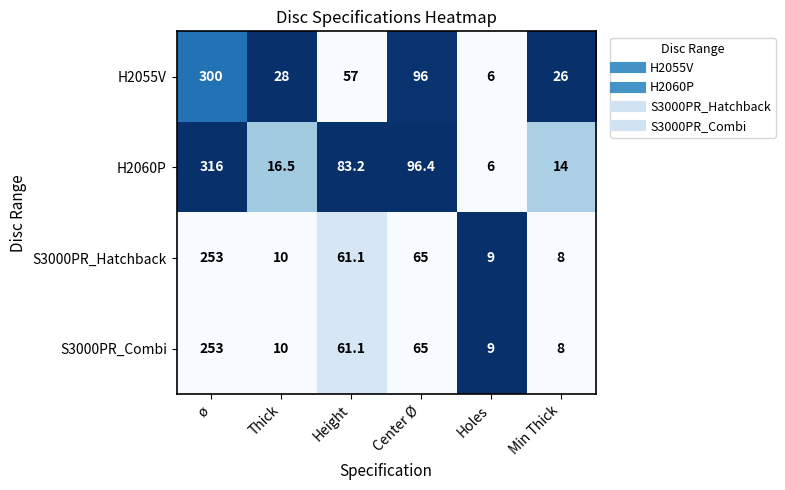

What is the difference between the maximum and second lowest values in the H2055V series?

274.0